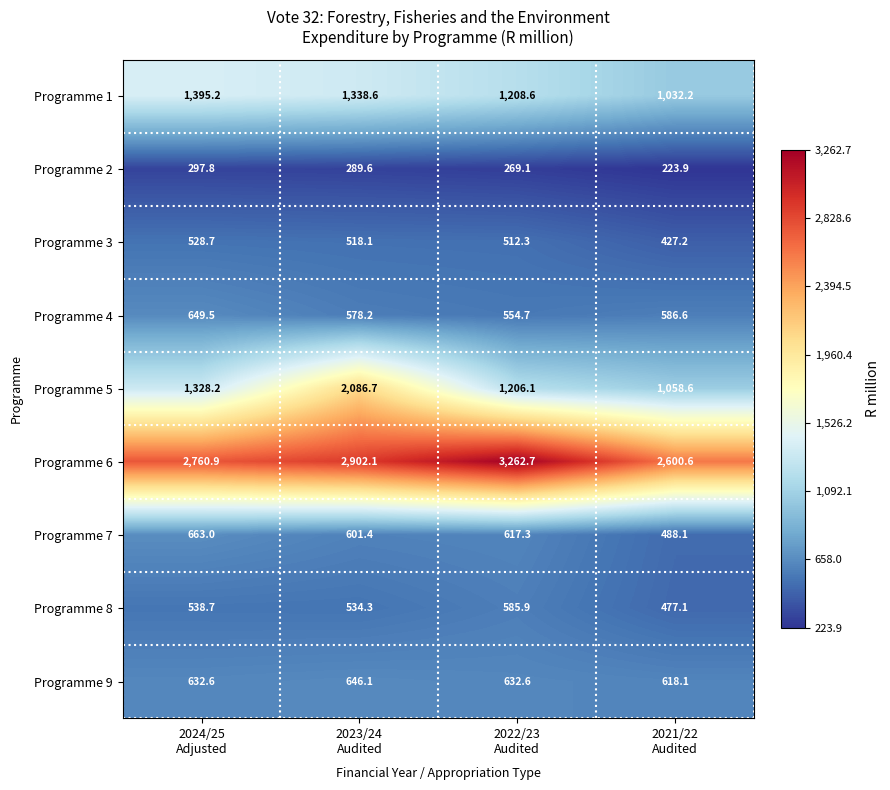

What is the total value across all series at 2022/23
Audited?

8849.3